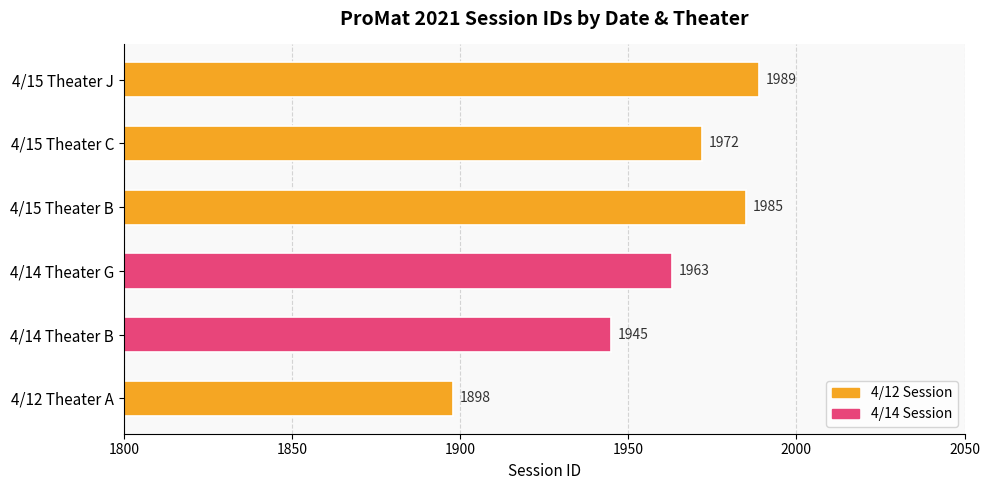

The value at 4/15 Theater B is 1985. True or false?

True